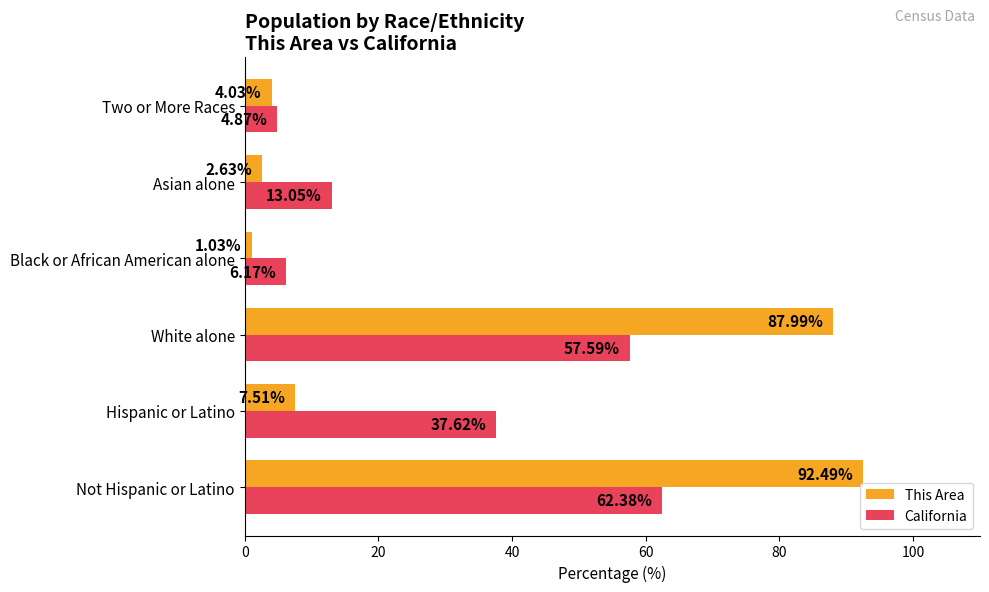

Which label corresponds to the largest value in the chart?

Not Hispanic or Latino